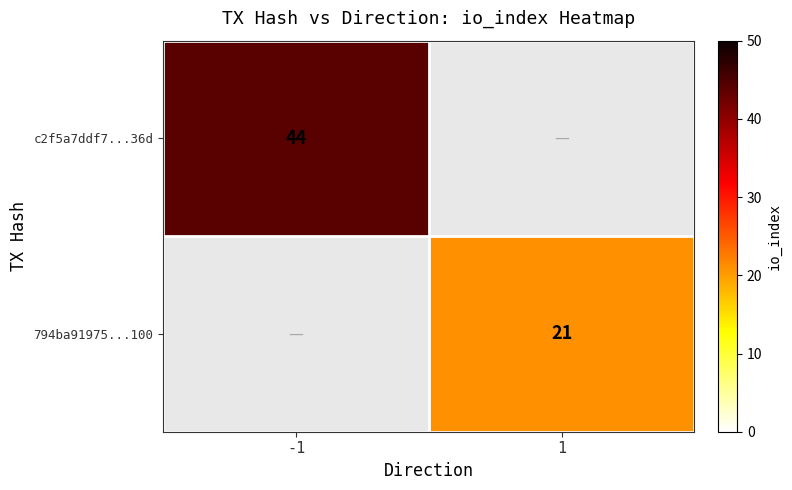

How many data points does each series have?

2